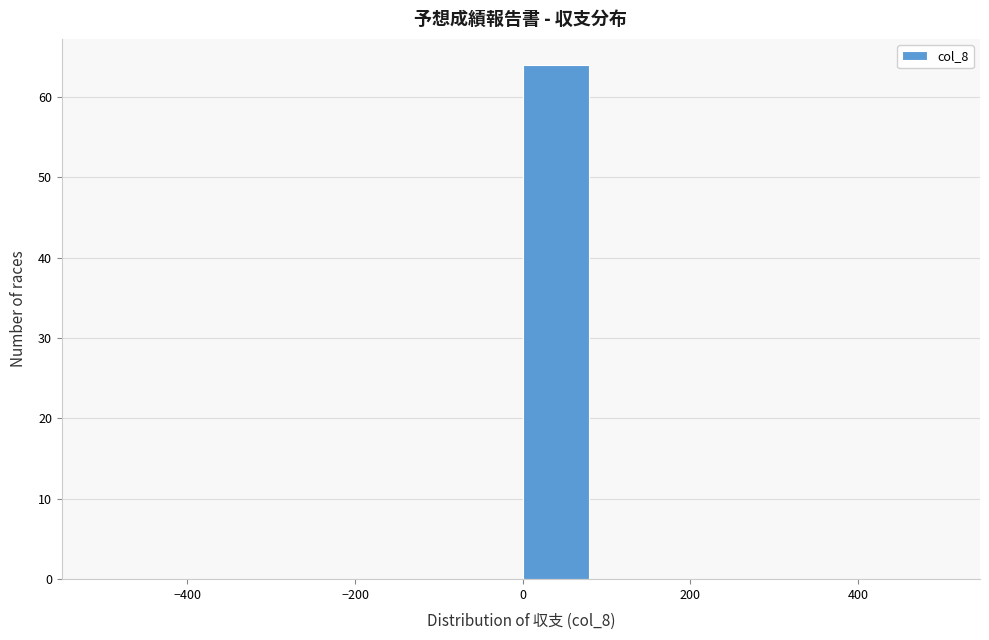

Over which range of the x-axis is the bar tallest?

0 to 80